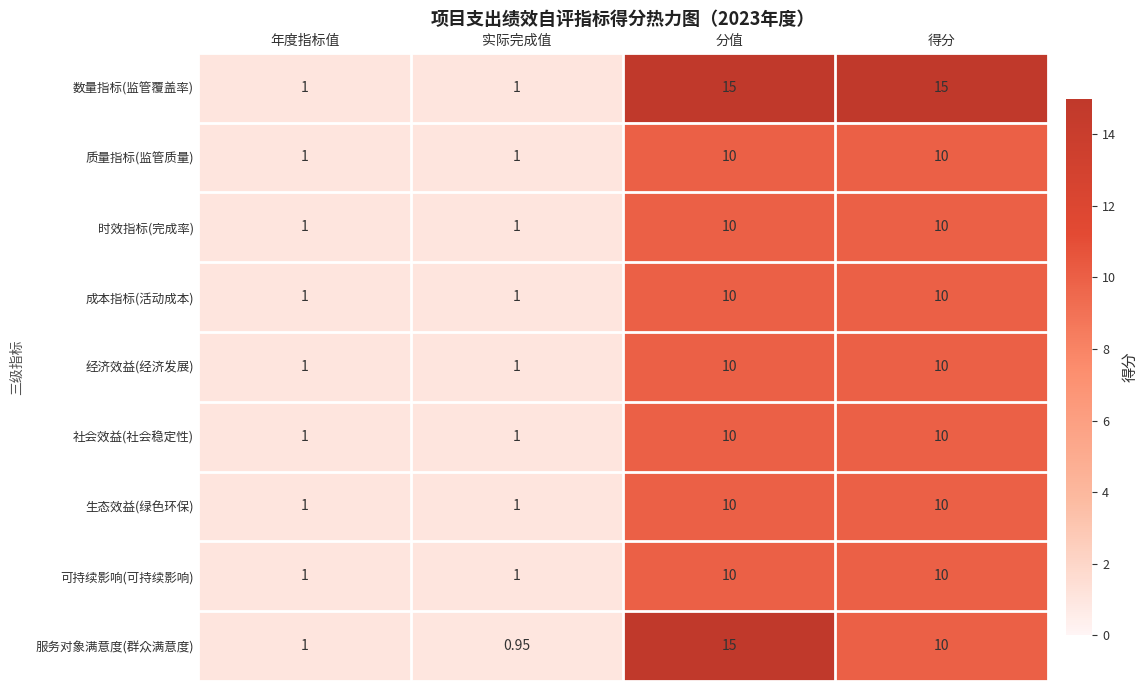

At how many categories does at least one series exceed 14?

2